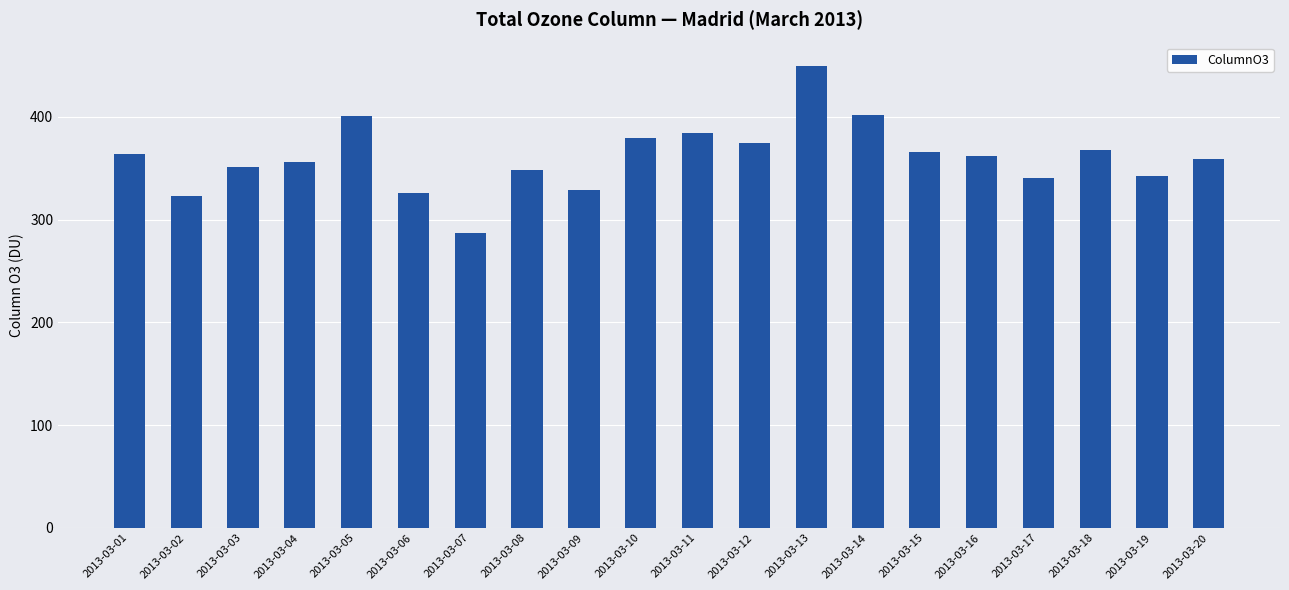

What is the maximum value shown in the chart?

449.9